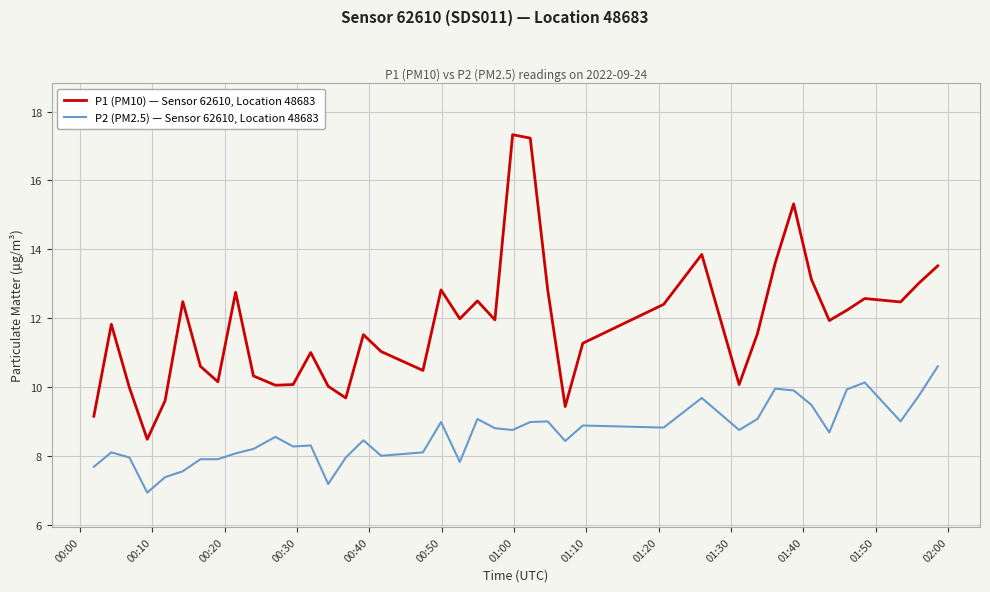

What is the highest value of the P1 (PM10) — Sensor 62610, Location 48683 series?

17.3